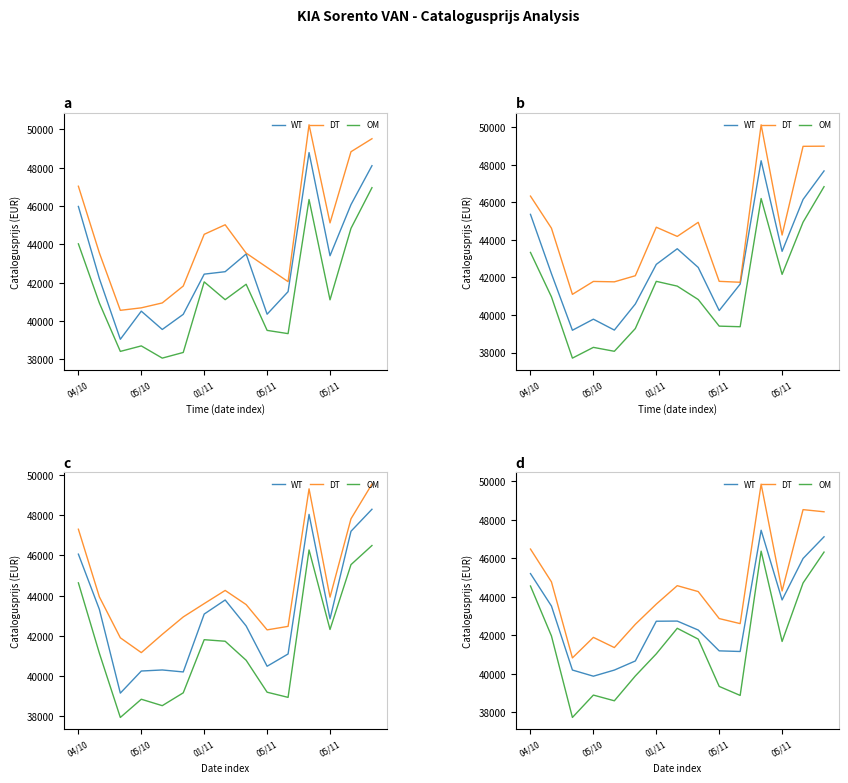

How many lines are shown in the chart?

3